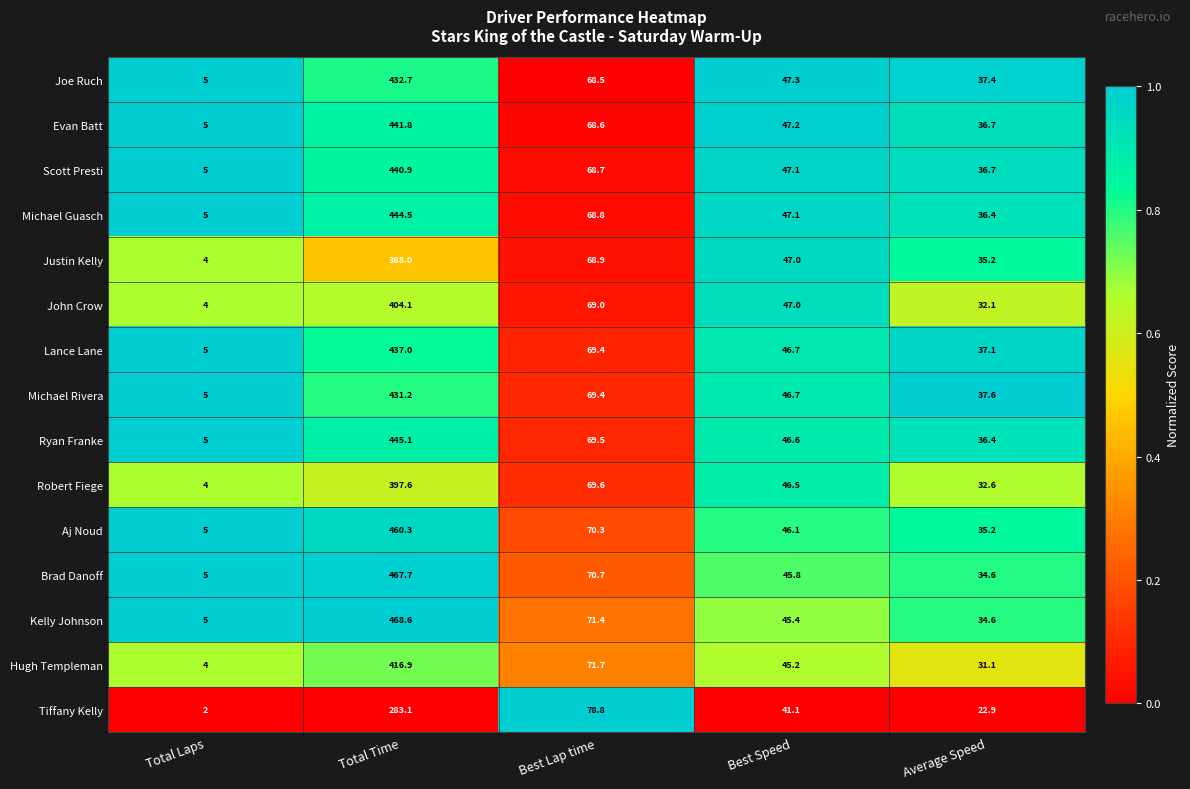

What is the difference between the Brad Danoff values at Total Laps and Best Lap time?

65.7